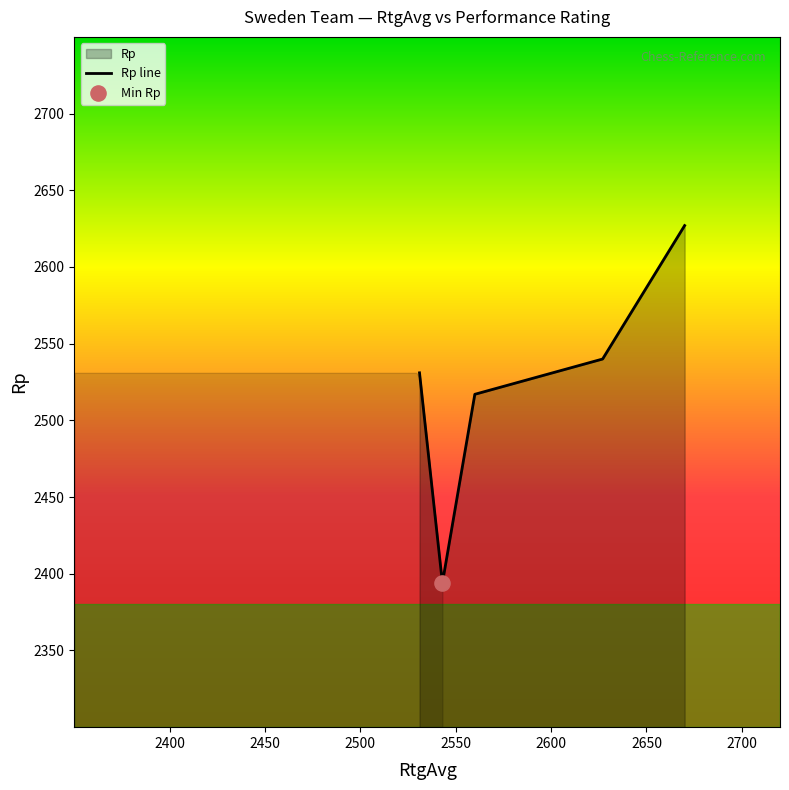

How many interior local valleys (lower than both neighbors) does the data have?

1